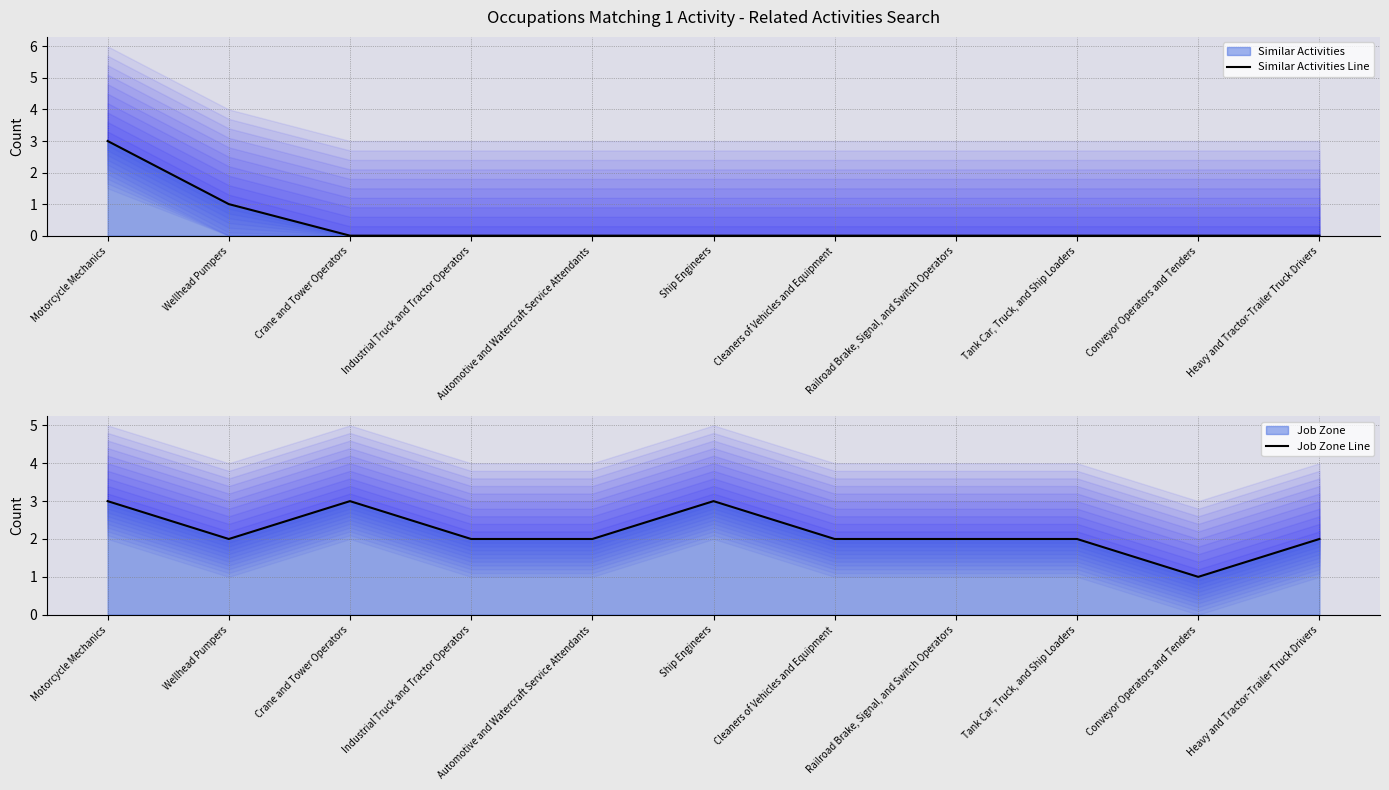

What is the spread (max minus min) of values at Automotive and Watercraft Service Attendants?

2